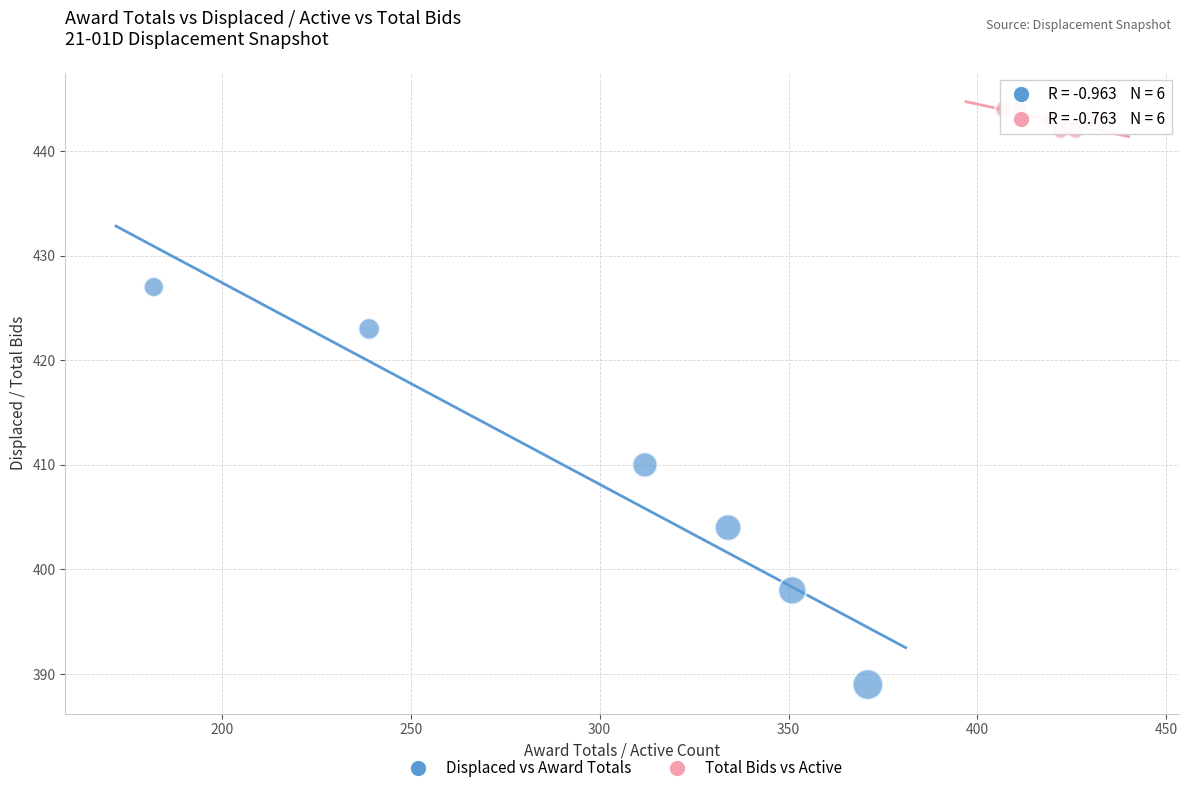

Which series has the largest Y range (max minus min)?

Displaced vs Award Totals